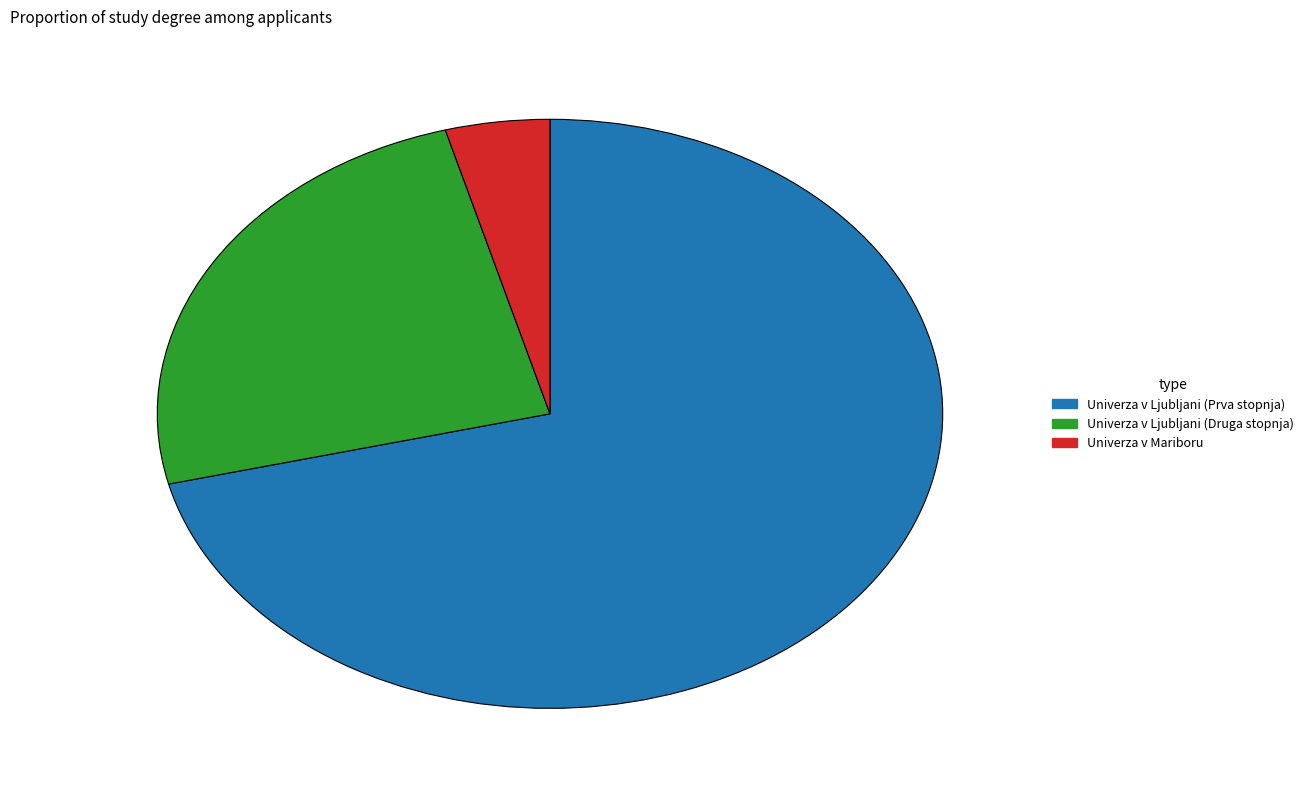

Is there a majority slice in this chart?

Yes